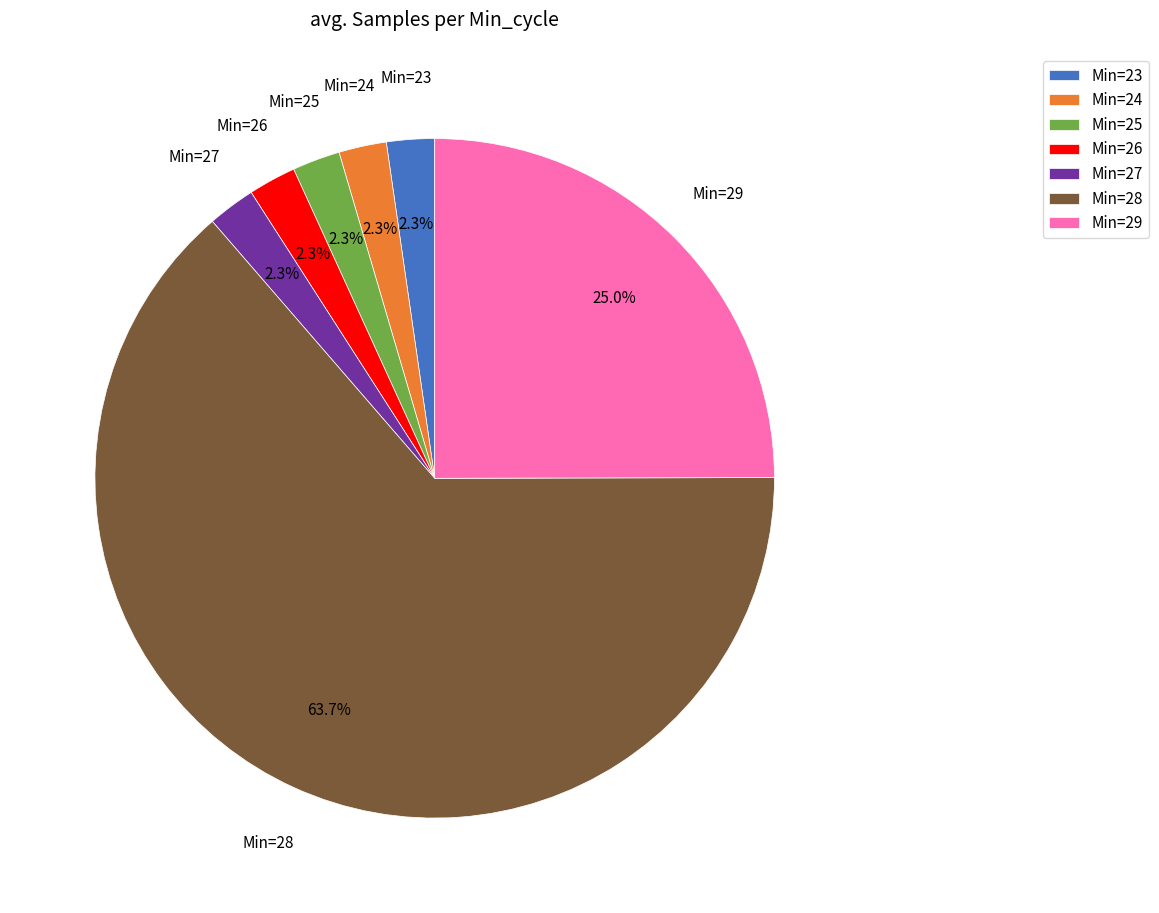

What is the largest slice in the pie chart?

Min=28